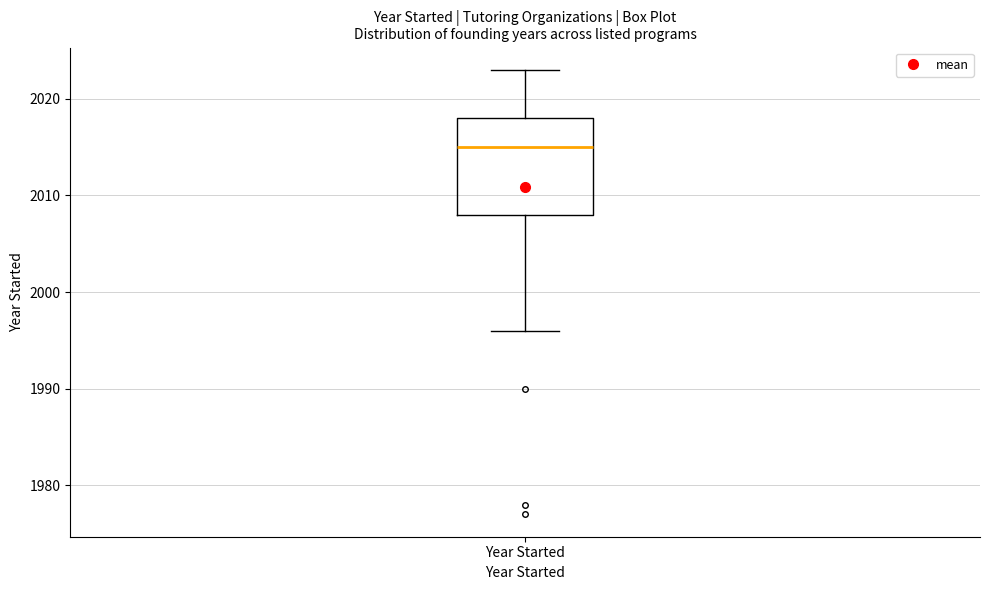

Read this box plot against the y-axis: the position of the median line, the range covered by the box, and the ends of both whiskers. The values are not printed on the chart, so give them approximately, as read against the axis.

median 2015, box 2008 to 2018, whiskers 1996 to 2023